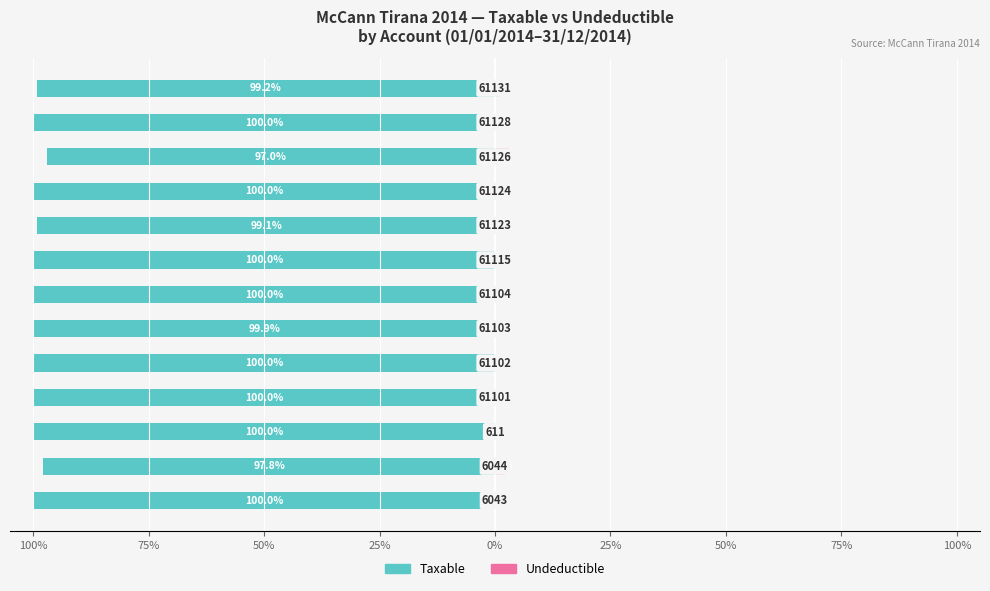

How many series are shown in this chart?

2